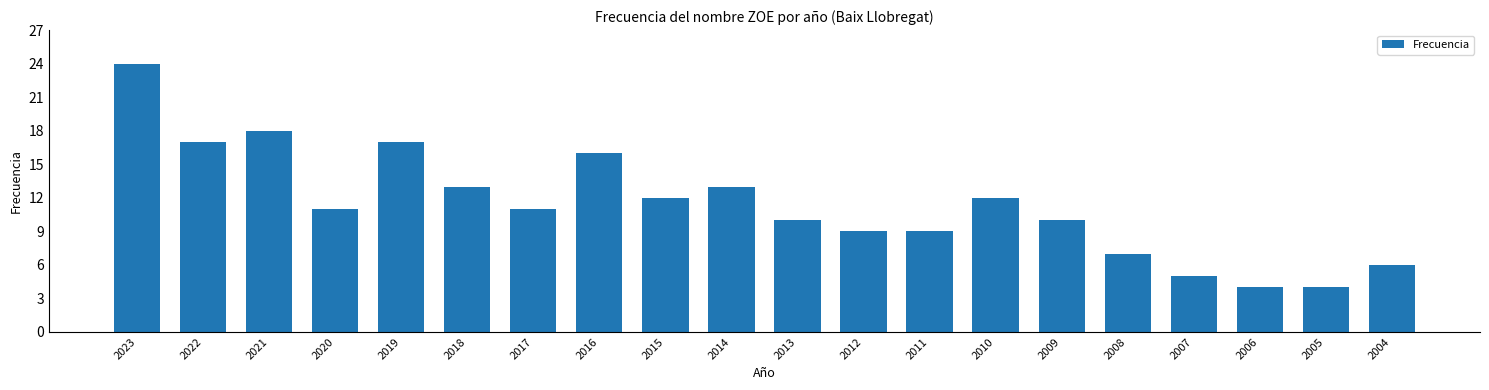

Does the chart contain stacked bars?

No